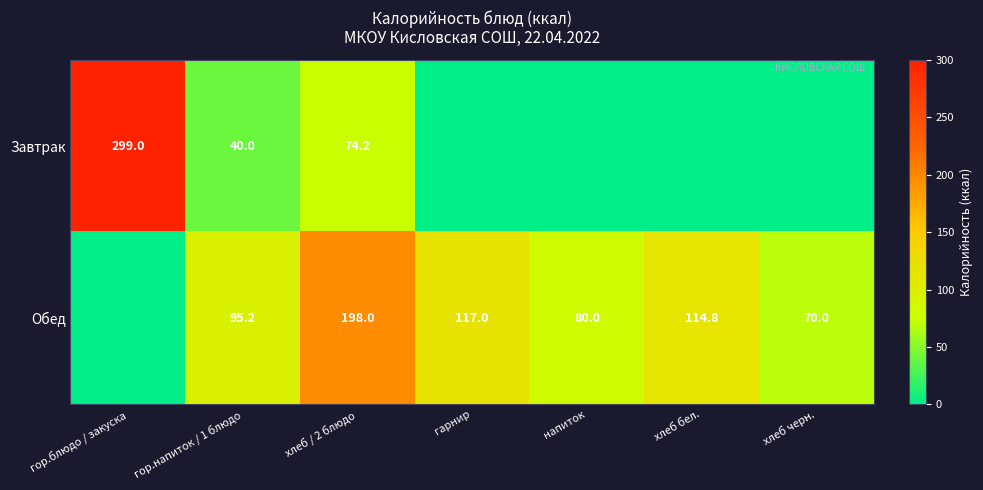

What is the spread (max minus min) of values at хлеб / 2 блюдо?

123.8